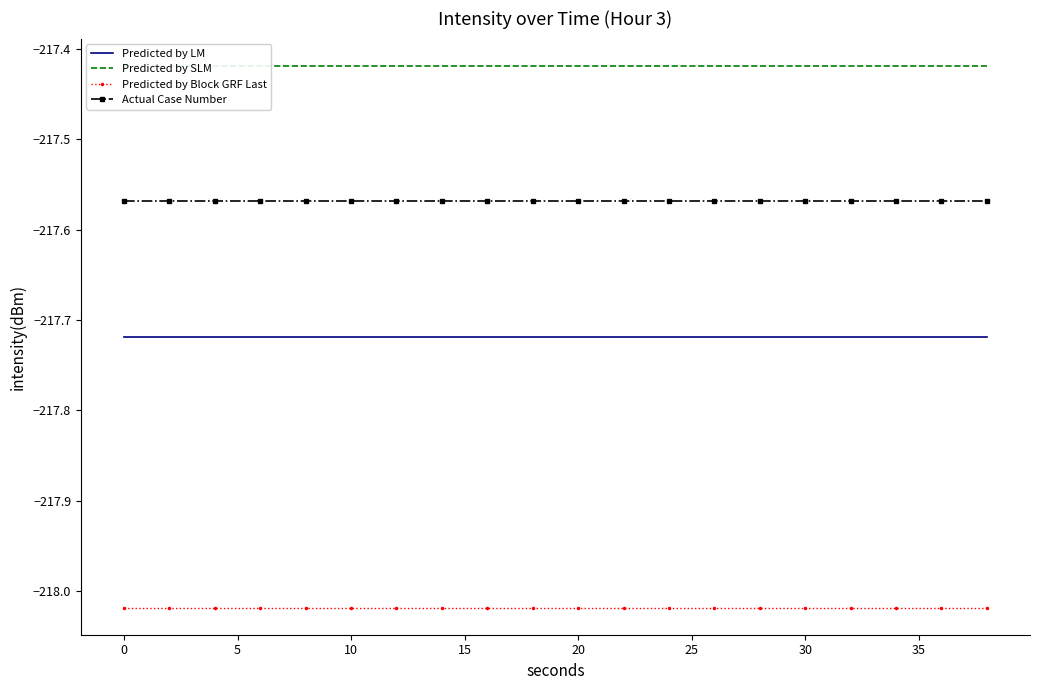

How many lines are shown in the chart?

4